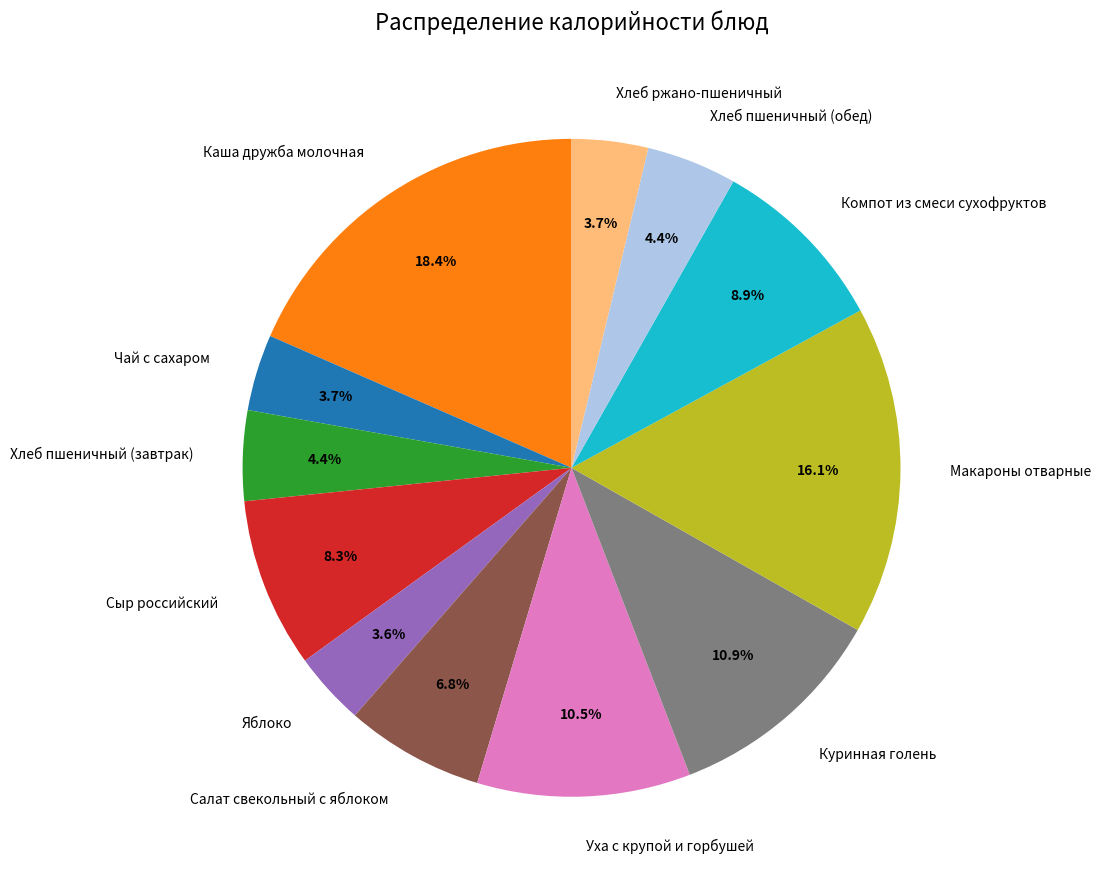

What percentage do Яблоко and Сыр российский together represent?

11.9%